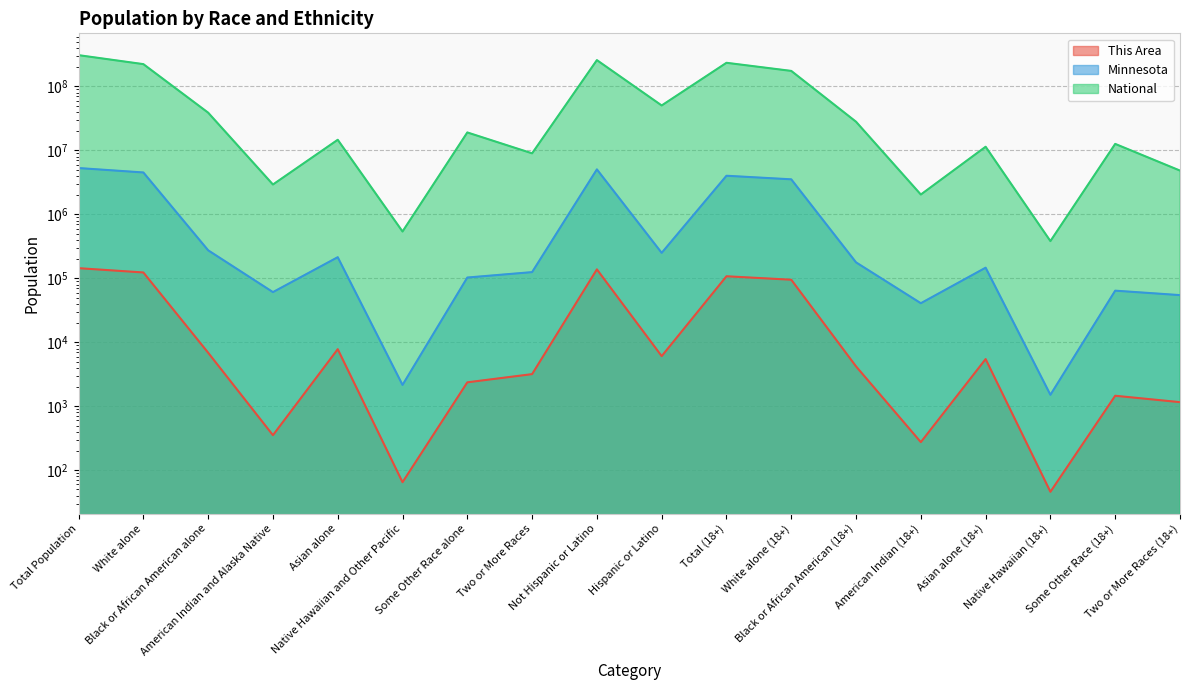

What is the difference between the This Area values at Asian alone (18+) and Two or More Races (18+)?

4308